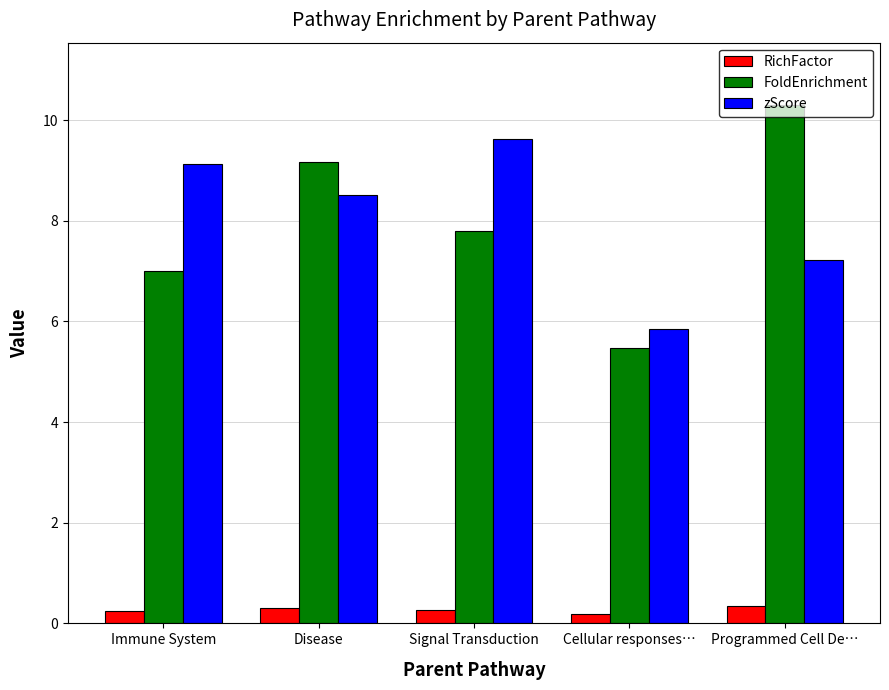

Does the chart contain any negative values?

No